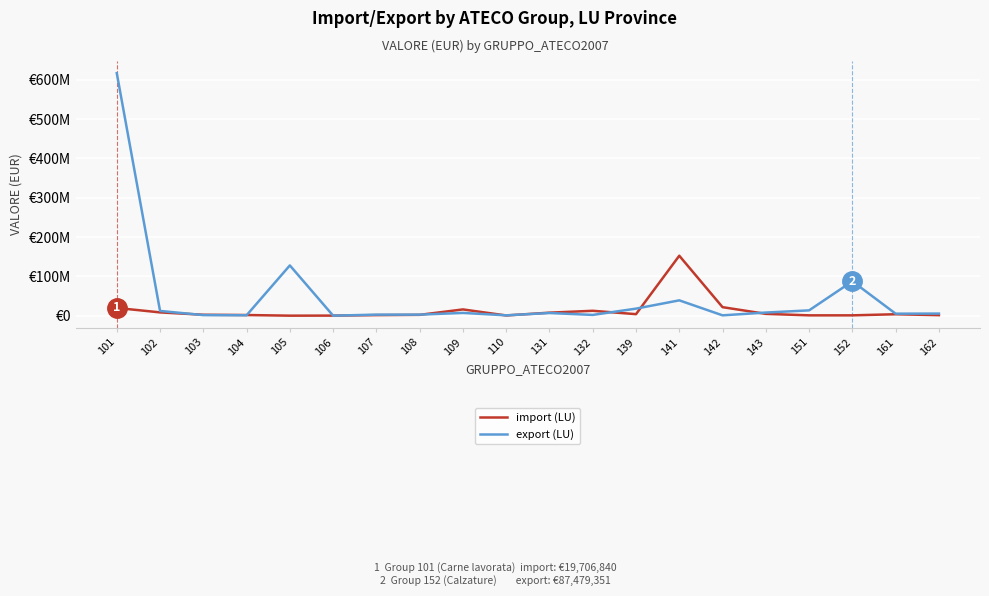

Rank the series by their maximum value, from lowest to highest.

import (LU), export (LU)